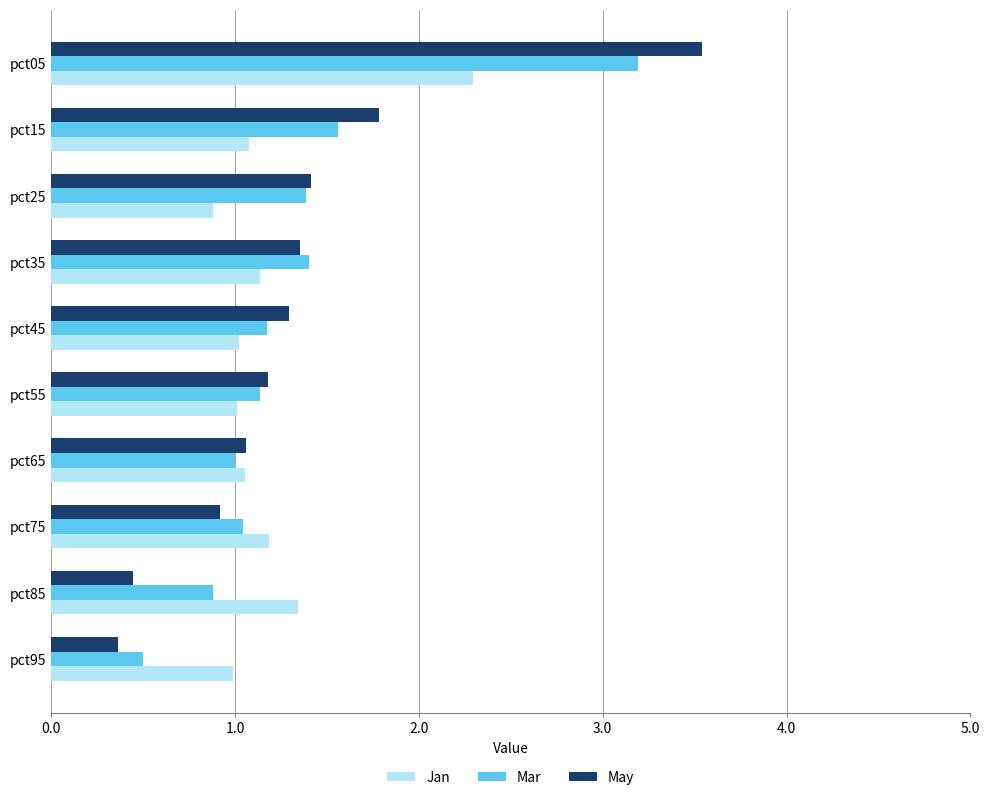

Count the number of categories in the chart.

10